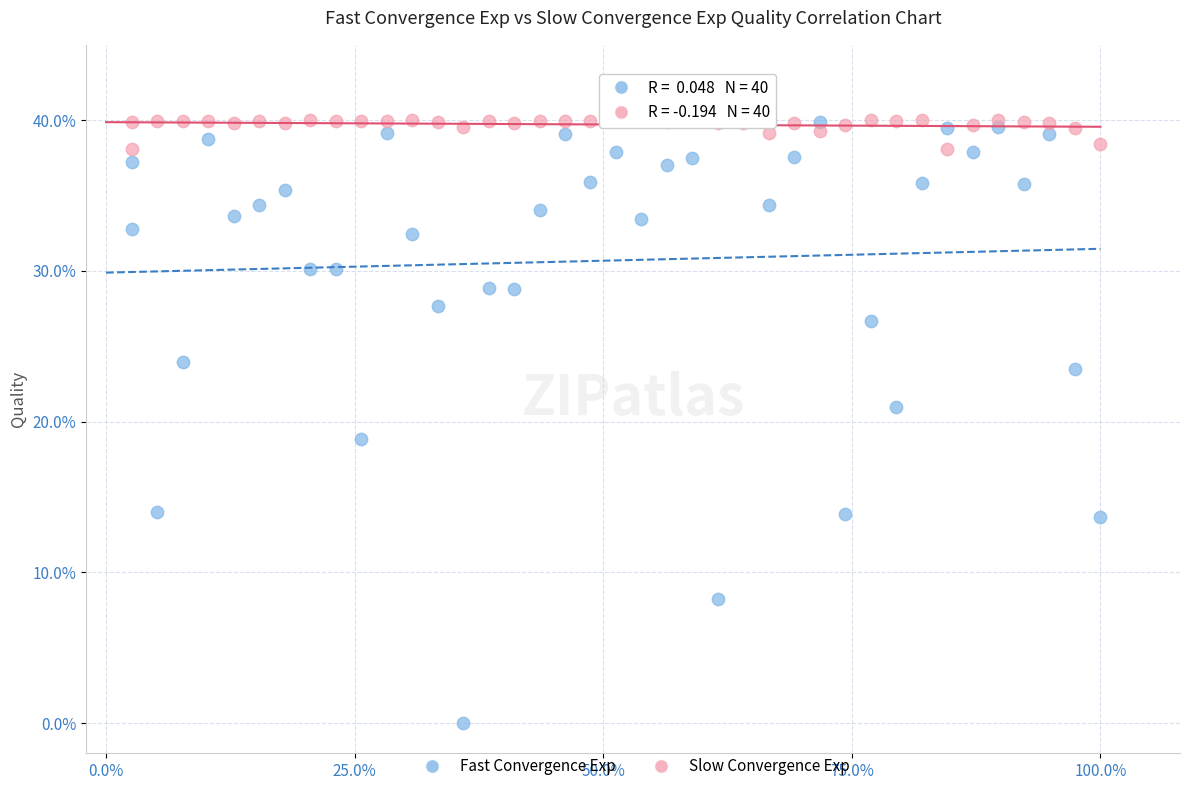

What are all the series names shown in the legend?

Fast Convergence Exp, Slow Convergence Exp